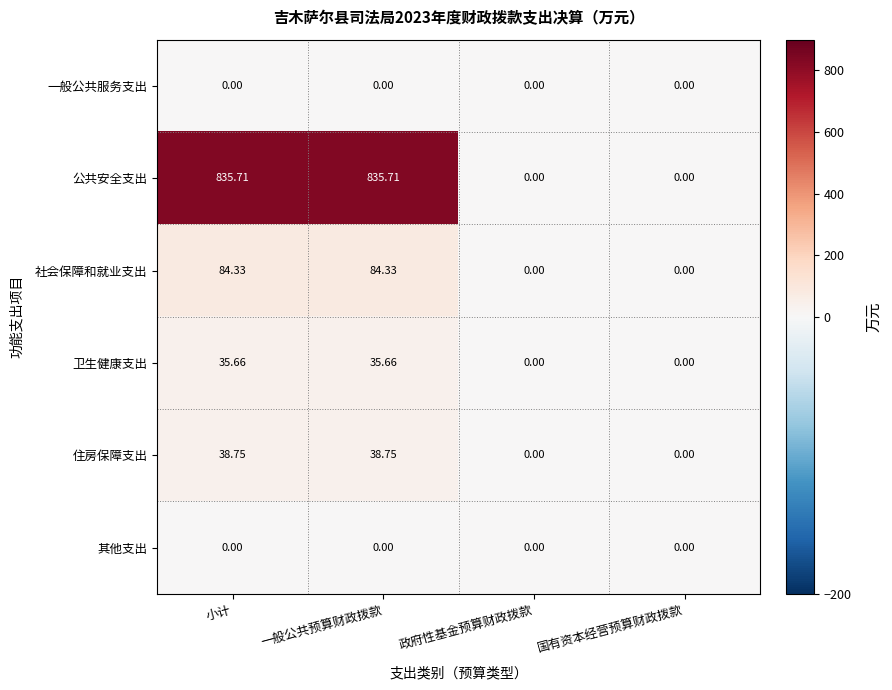

At which label does 社会保障和就业支出 first exceed 84?

小计